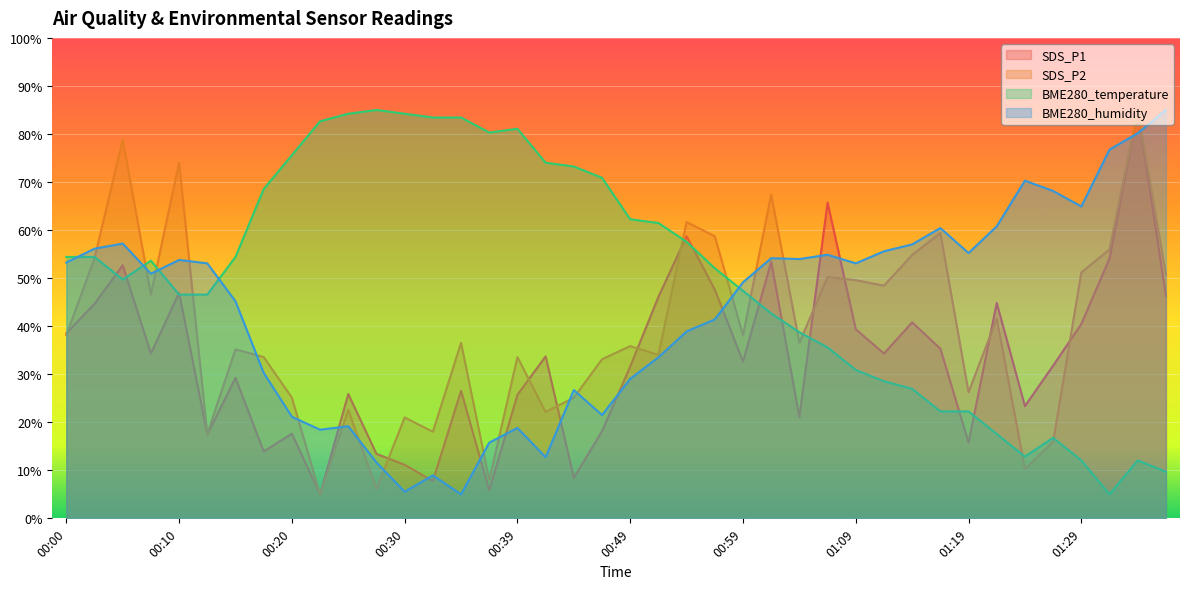

How many categories are shown in the chart?

40